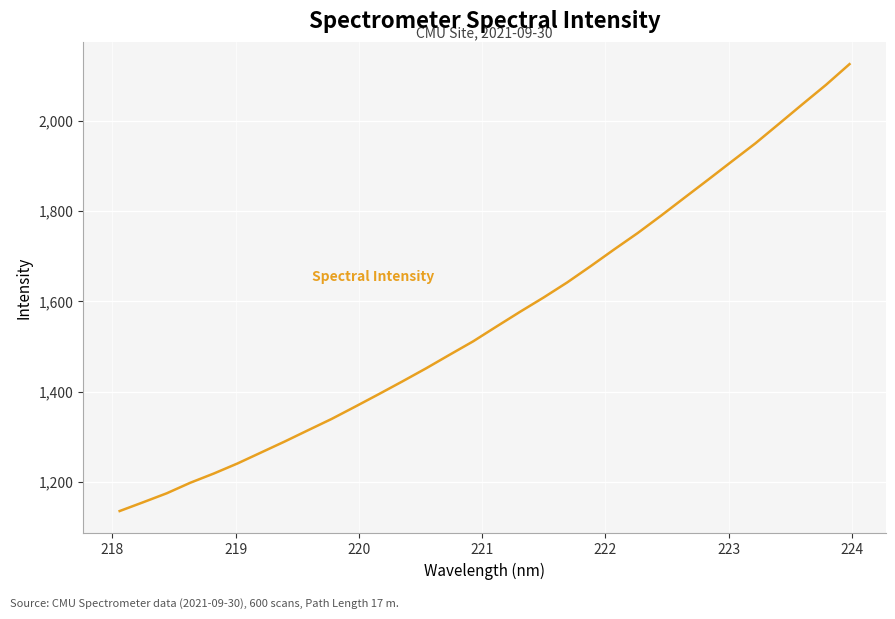

What is the maximum value shown in the chart?

2124.9